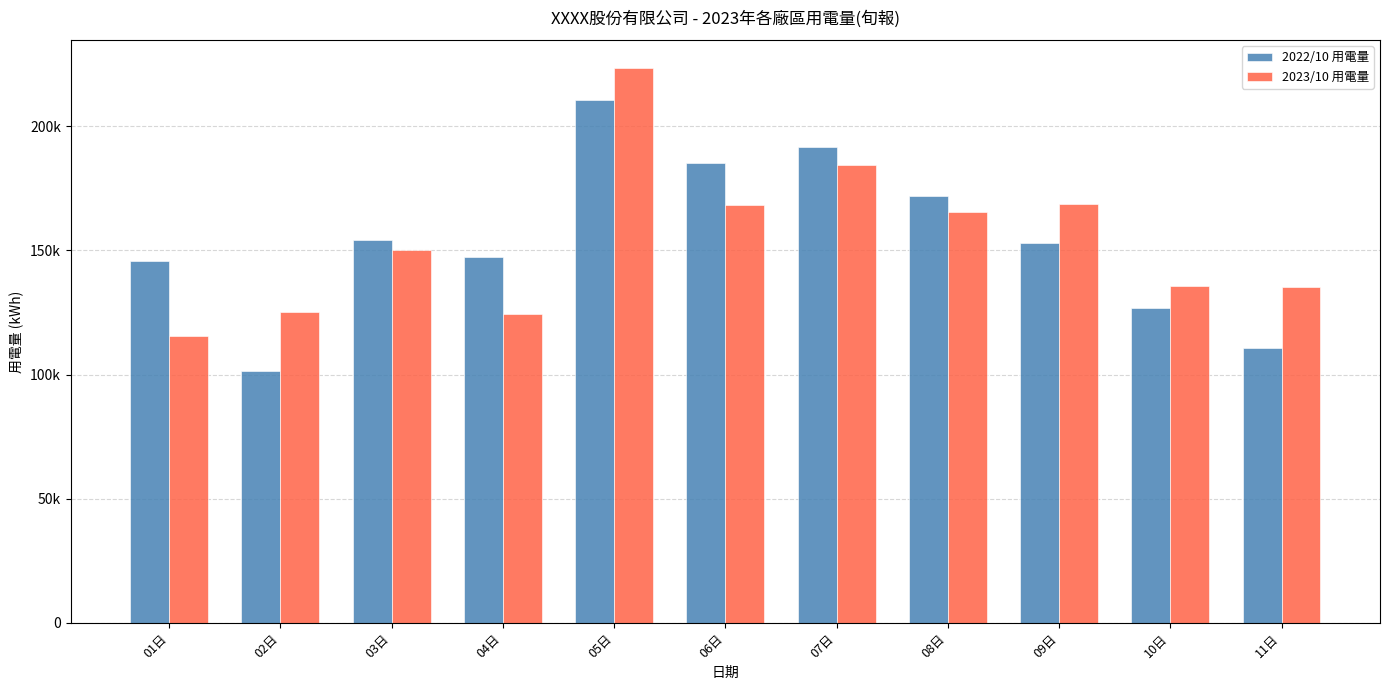

Which label corresponds to the smallest value in the chart?

02日